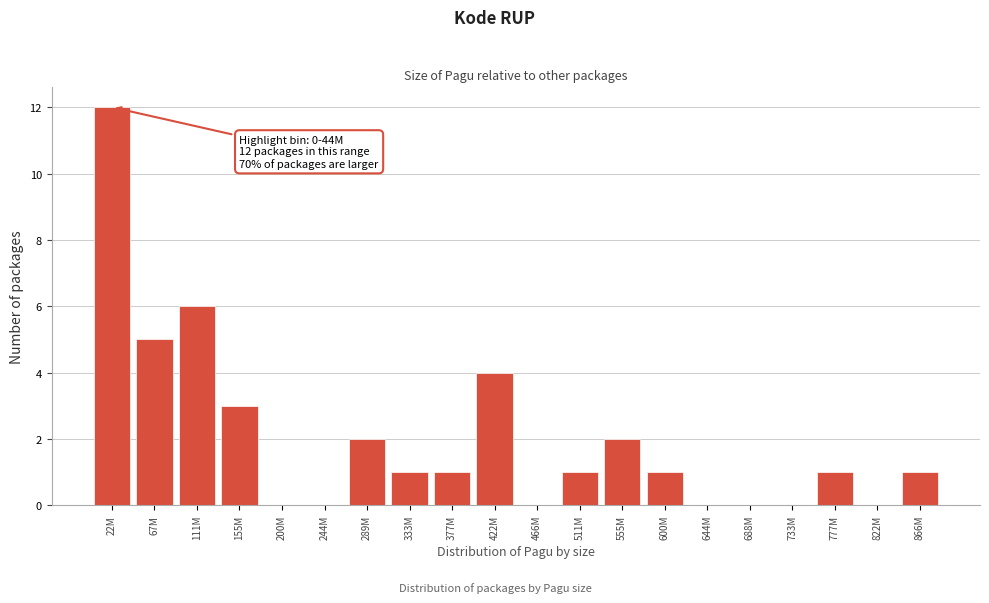

Reading left to right, transcribe all the data shown in this chart.

22M=12	67M=5	111M=6	155M=3	200M=0	244M=0	289M=2	333M=1	377M=1	422M=4	466M=0	511M=1	555M=2	600M=1	644M=0	688M=0	733M=0	777M=1	822M=0	866M=1